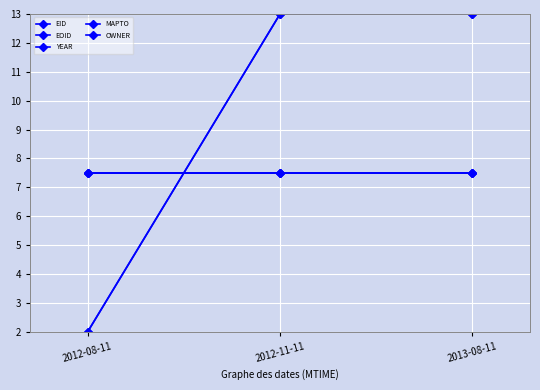

Which series has the widest spread of values?

EID